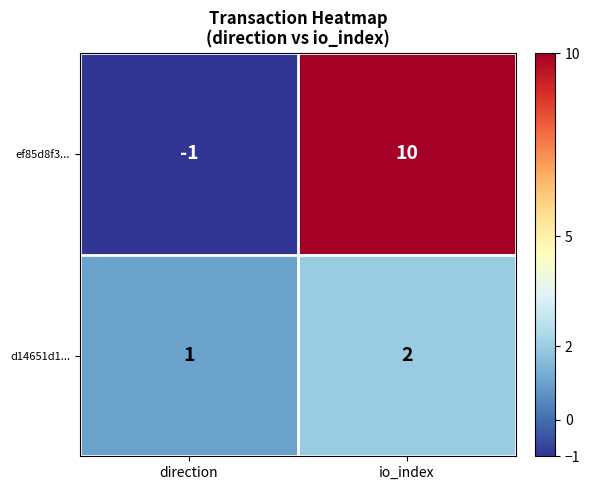

The d14651d1... series shows 1 at io_index. True or false?

False